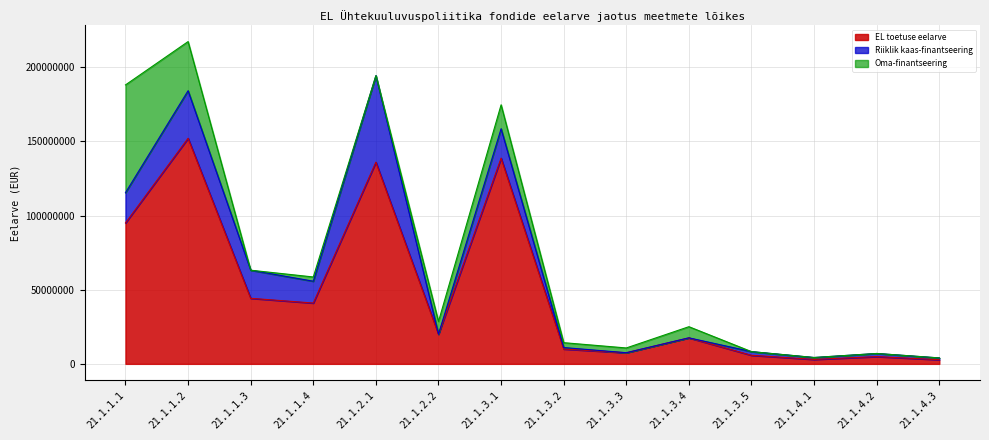

In EL toetuse eelarve, how many points are lower than both neighbors (excluding endpoints)?

4